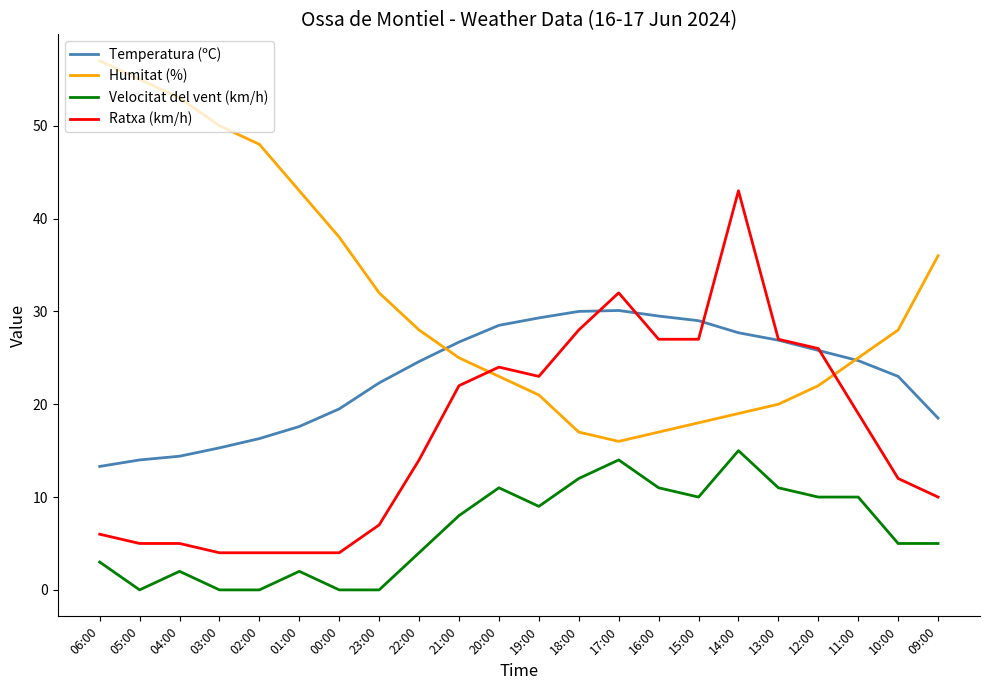

Read the Humitat (%) value at 03:00.

50.0